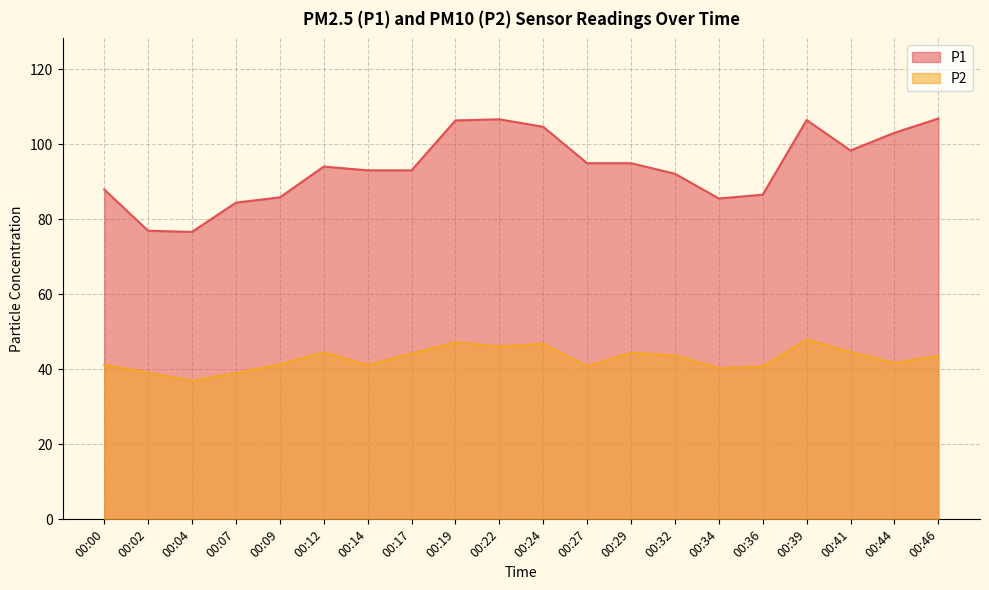

The value of P1 at 00:19 is 47.9. True or false?

False